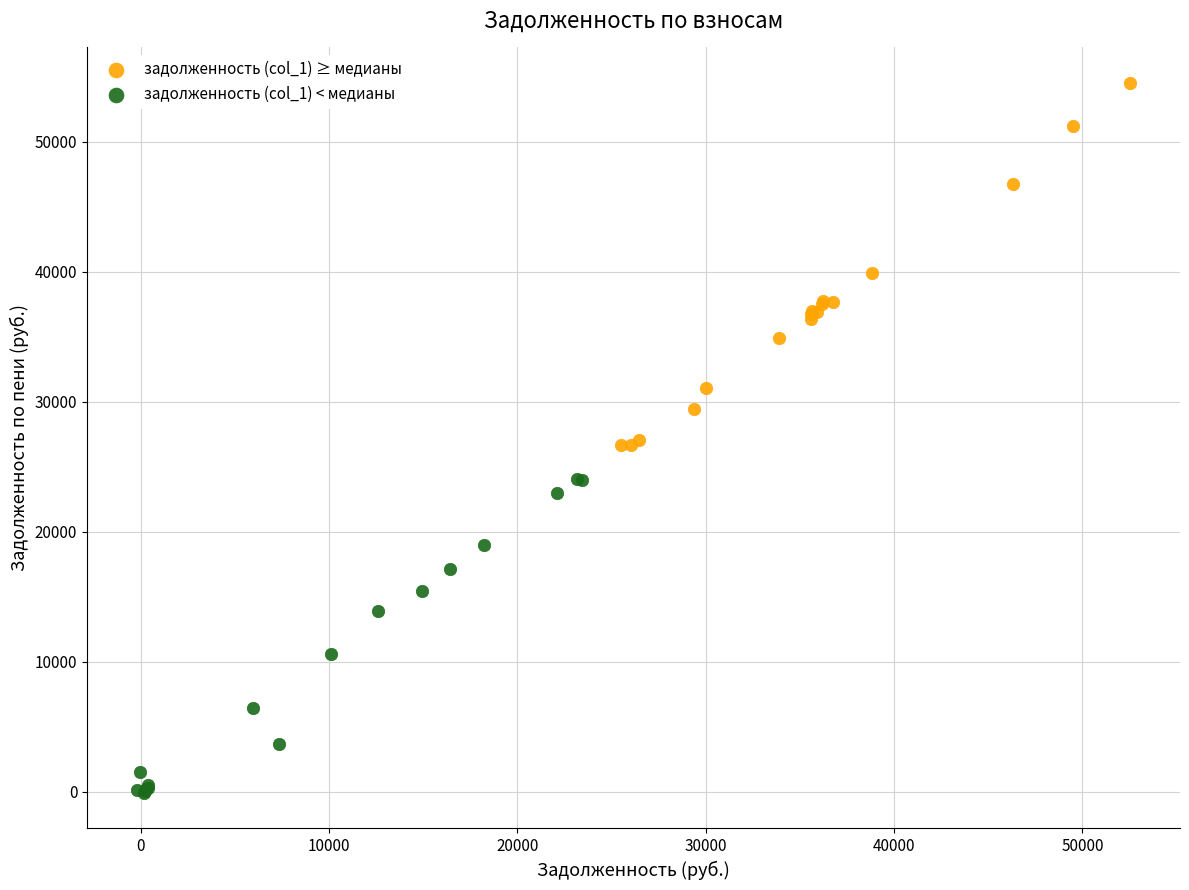

Which series reaches the maximum Y coordinate?

задолженность (col_1) ≥ медианы